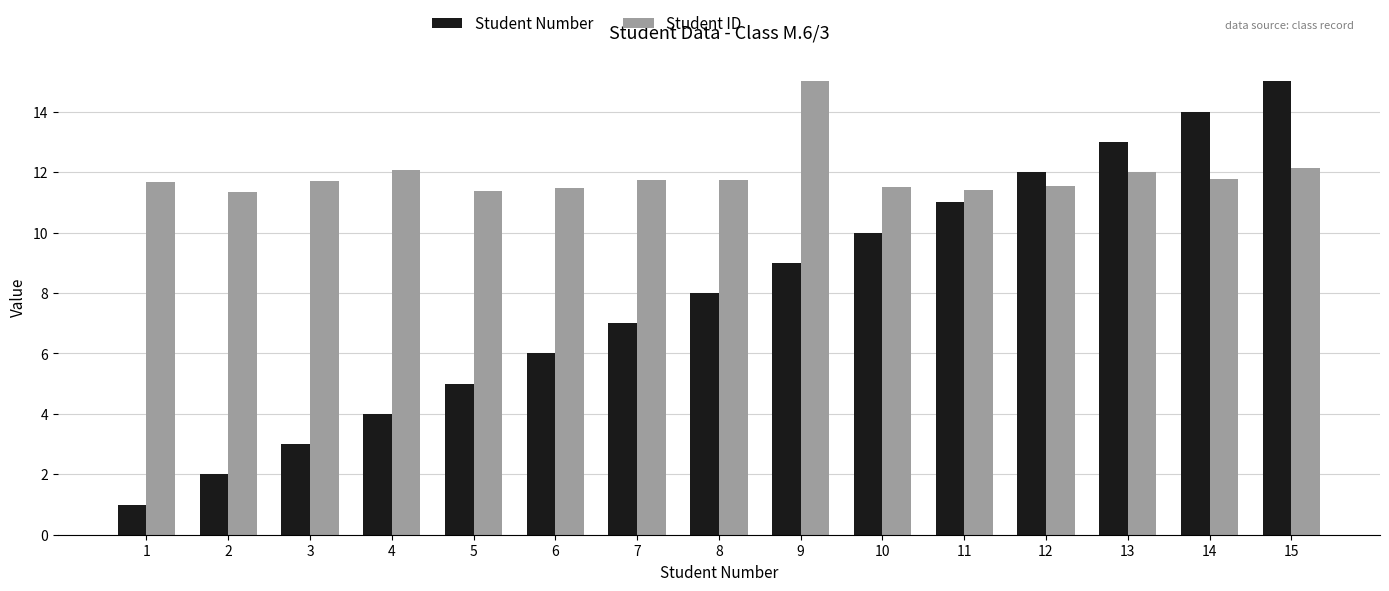

Which series has the largest range (max minus min)?

Student Number